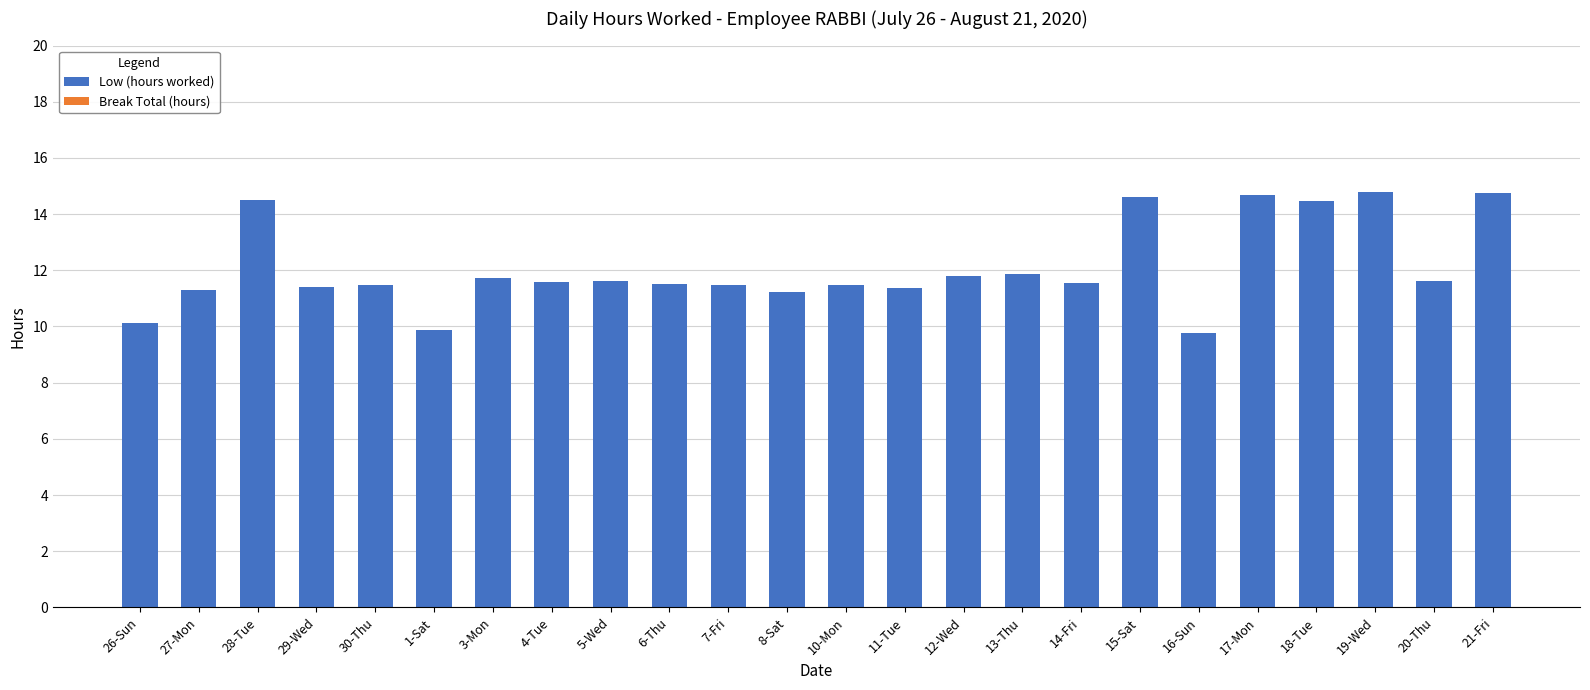

What is the value of the 24th bar from the left?

14.8